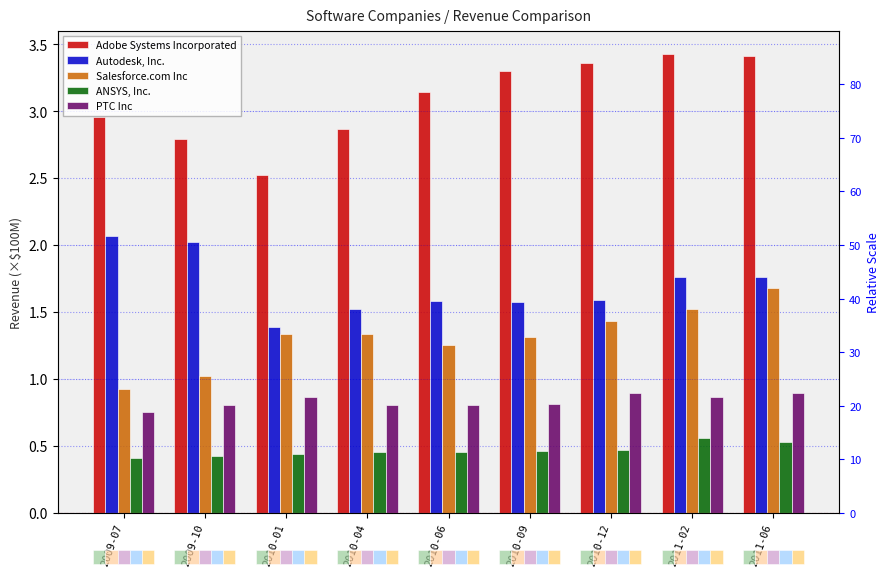

What is the maximum value shown in the chart?

3.4